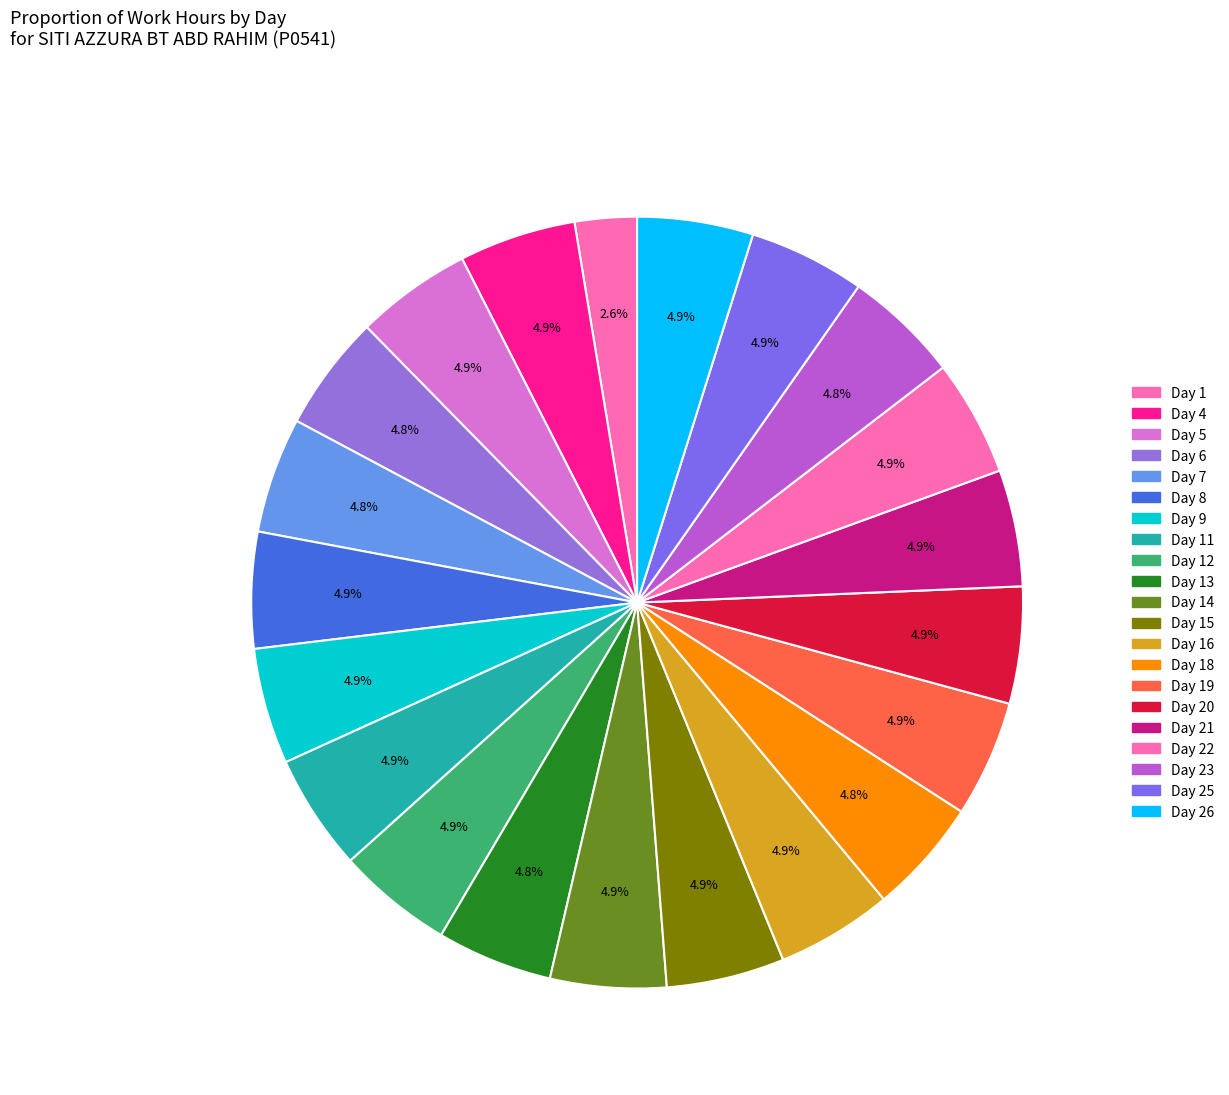

Rank the categories by value from lowest to highest.

Day 1, Day 6, Day 7, Day 13, Day 18, Day 23, Day 26, Day 5, Day 12, Day 14, Day 9, Day 16, Day 8, Day 22, Day 25, Day 11, Day 21, Day 19, Day 4, Day 20, Day 15